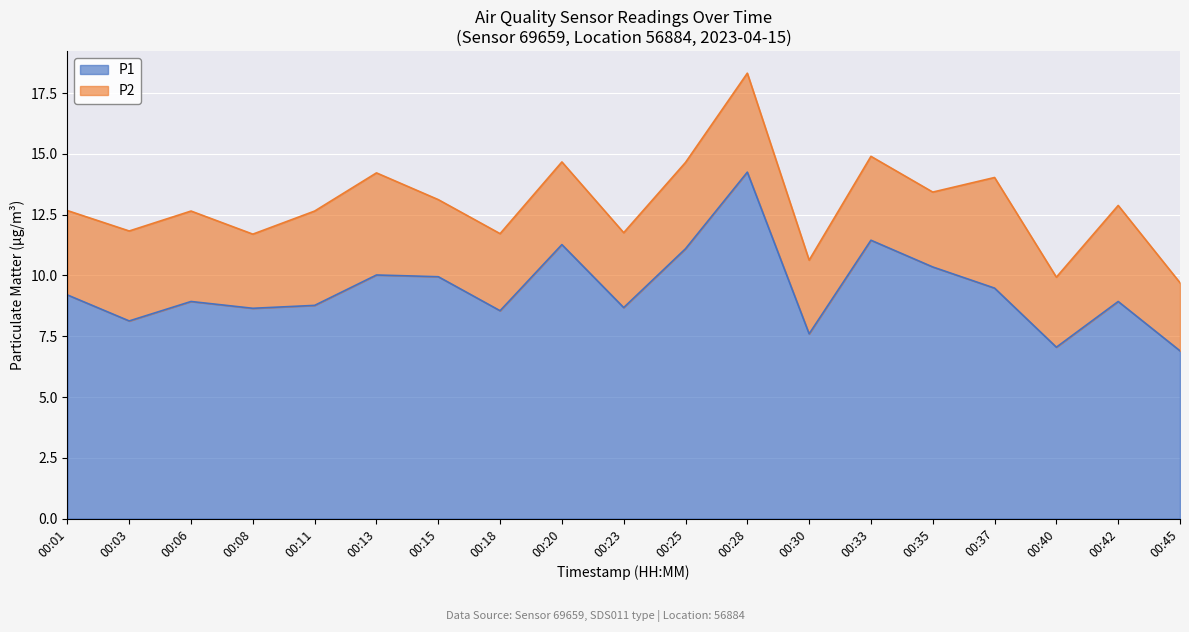

List the labels in order of value, smallest first.

00:45, 00:40, 00:30, 00:03, 00:18, 00:08, 00:23, 00:11, 00:06, 00:42, 00:01, 00:37, 00:15, 00:13, 00:35, 00:25, 00:20, 00:33, 00:28